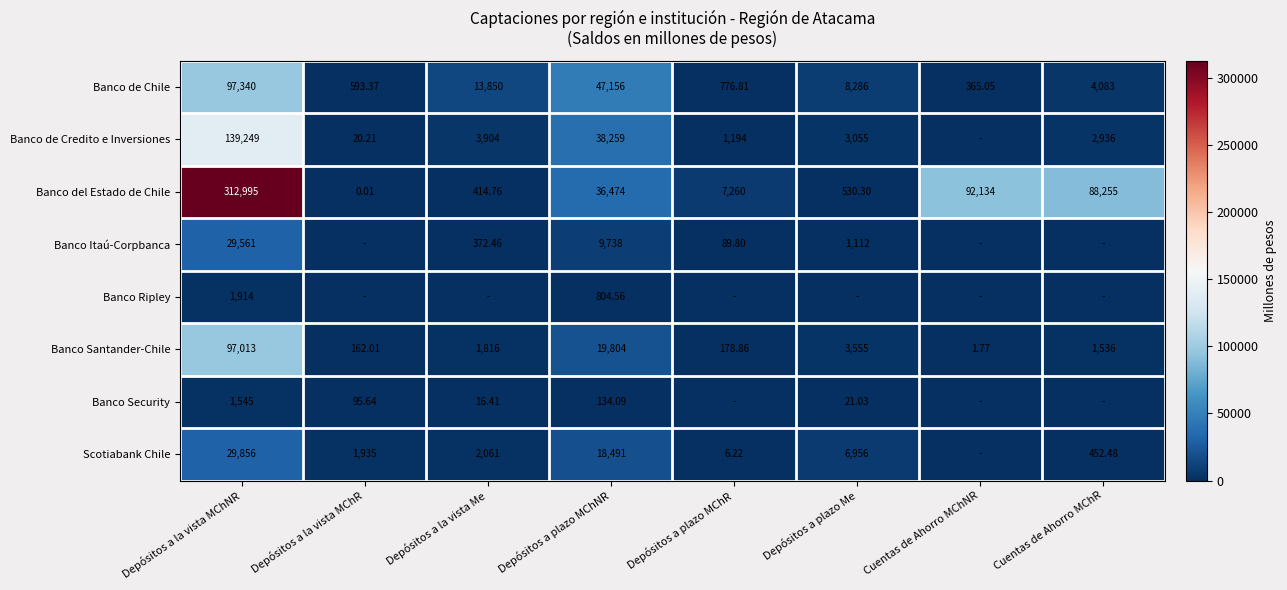

At Depósitos a la vista MChNR, list the series in order from smallest to largest.

Banco Security, Banco Ripley, Banco Itaú-Corpbanca, Scotiabank Chile, Banco Santander-Chile, Banco de Chile, Banco de Credito e Inversiones, Banco del Estado de Chile